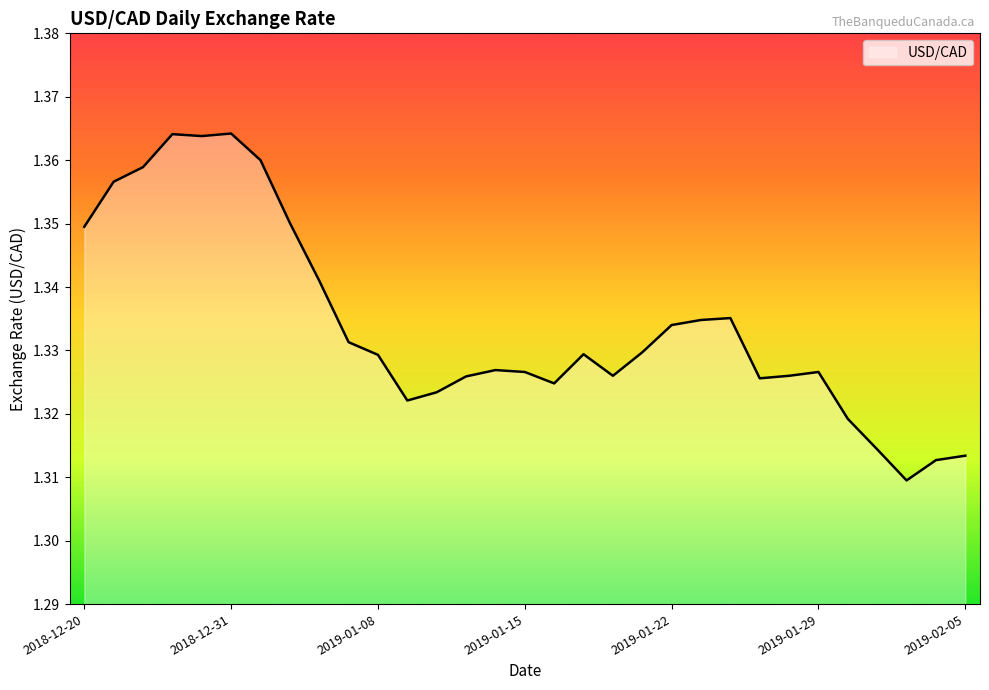

Is this an area chart (filled region under the line)?

Yes